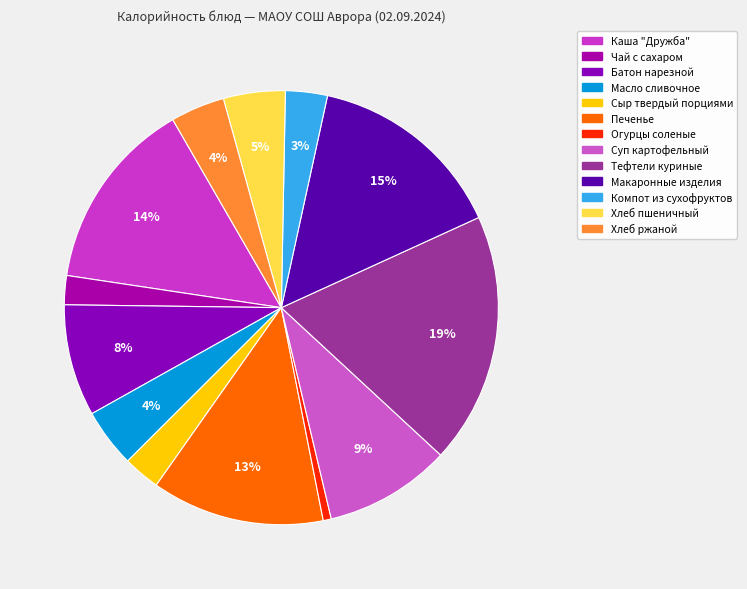

Combined, do Тефтели куриные and Чай с сахаром account for over 50%?

No